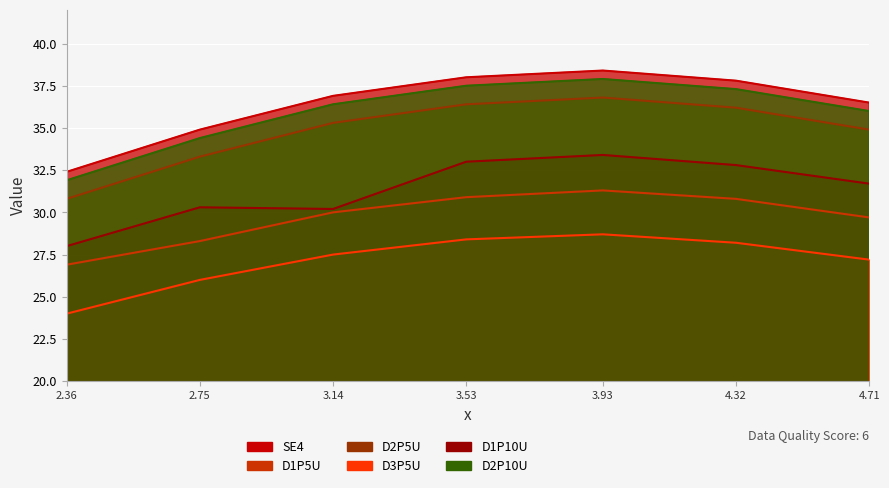

At 3.14, list the series in order from smallest to largest.

D3P5U, D1P5U, D1P10U, D2P5U, D2P10U, SE4